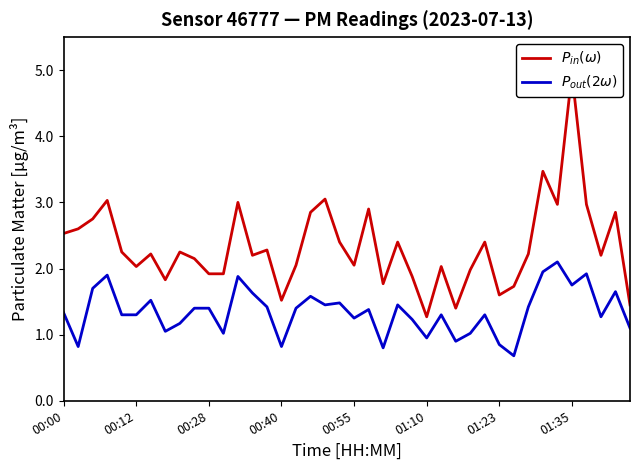

How many lines are shown in the chart?

2